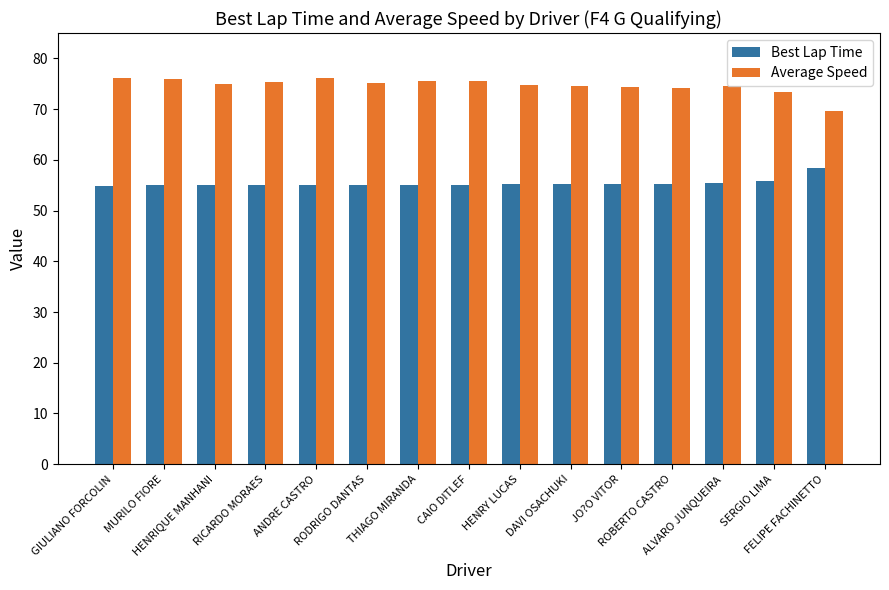

Is the value of Average Speed at RODRIGO DANTAS greater than the value of Best Lap Time at THIAGO MIRANDA?

Yes